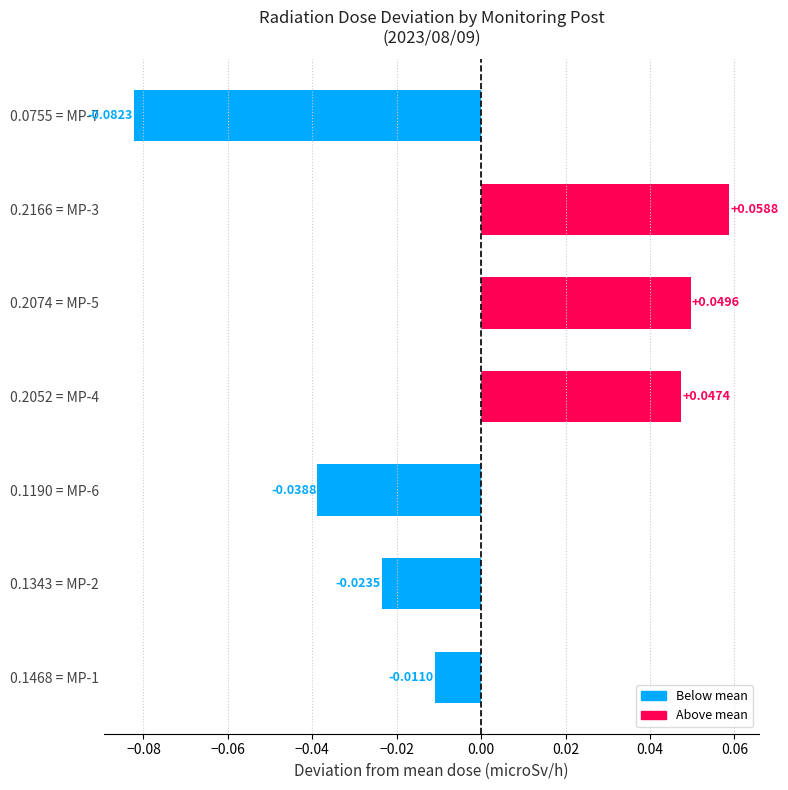

How many bars are there in total?

7